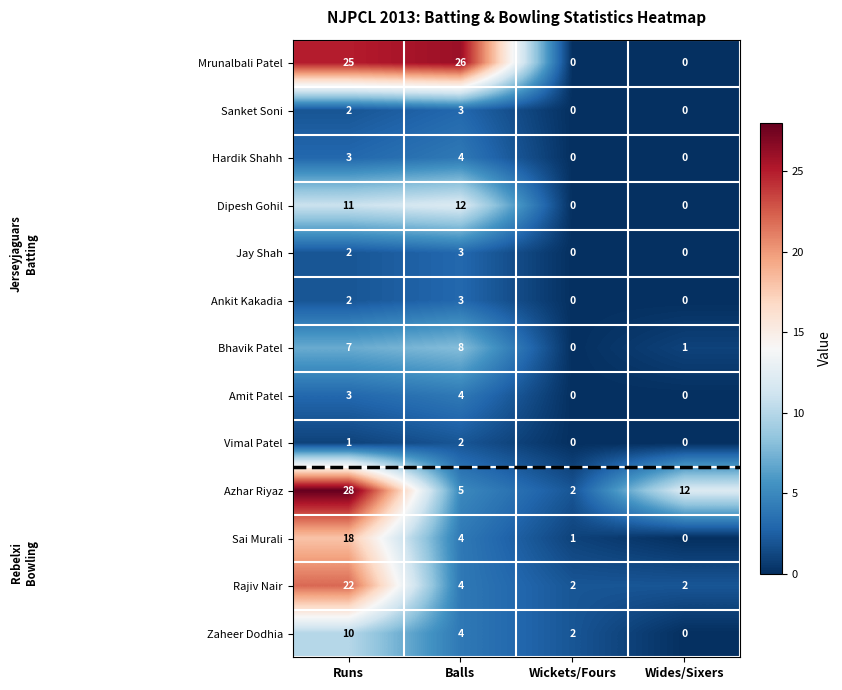

How many data points in Mrunalbali Patel are less than 25?

2